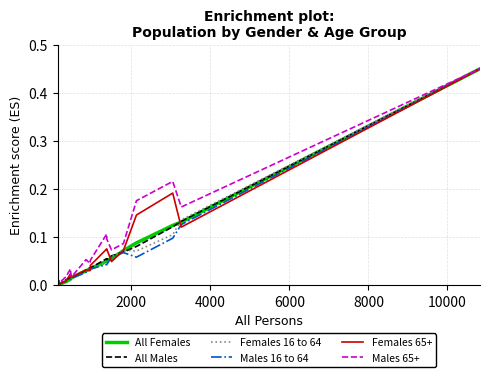

What is the label of the 16th point from the right?

6000